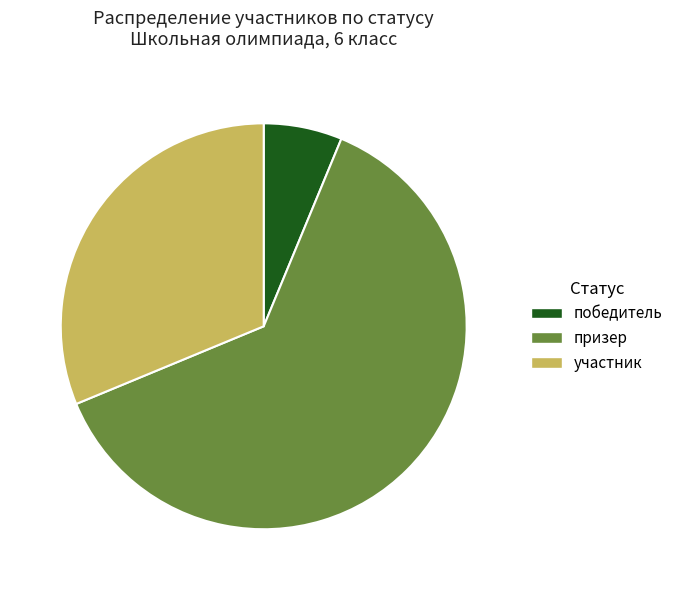

Between победитель and призер, which is larger?

призер